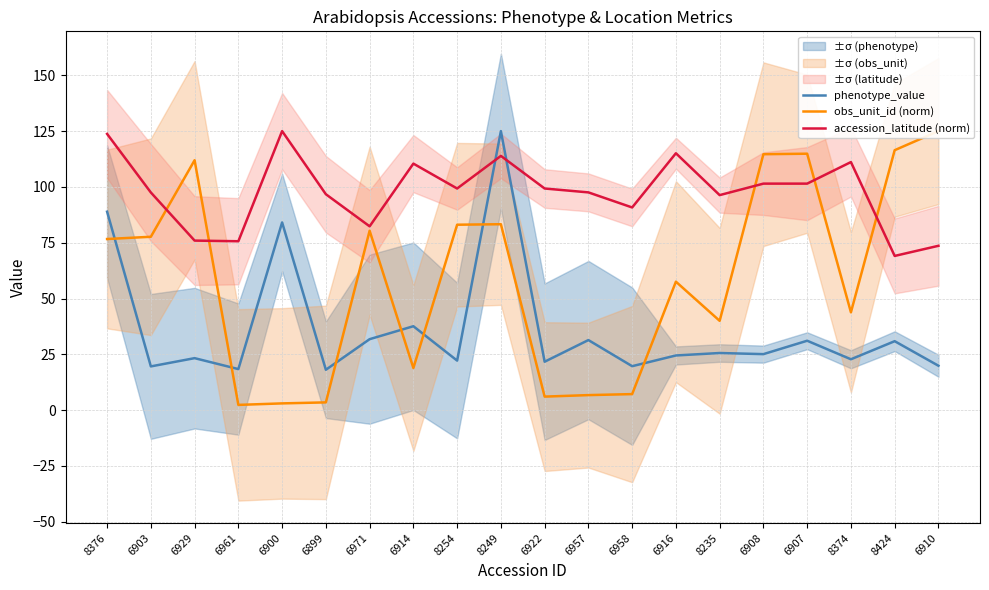

The obs_unit_id (norm) series shows 83.3 at 8249. True or false?

True